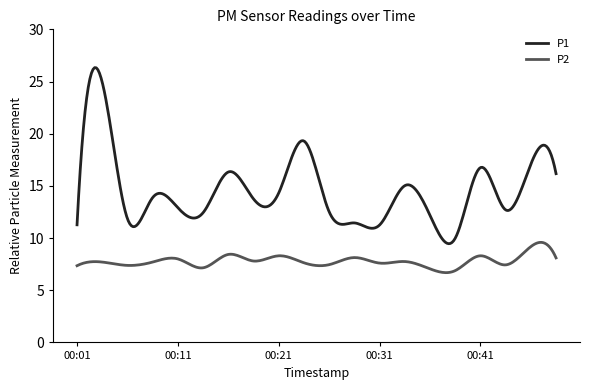

What is the greatest value displayed?

26.3